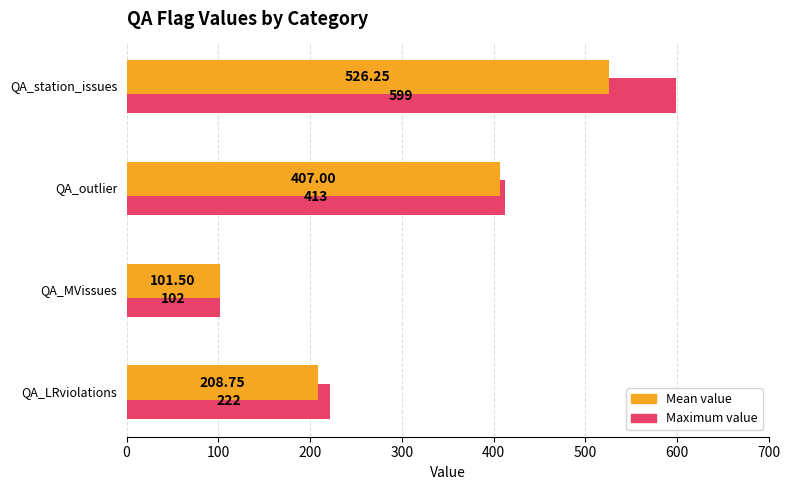

Which series has the widest spread of values?

Maximum value